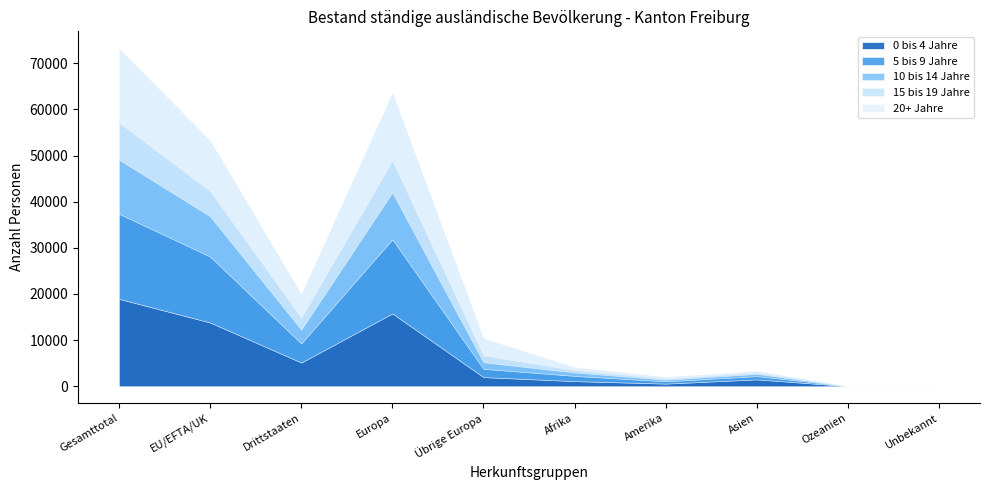

How many lines are shown in the chart?

5